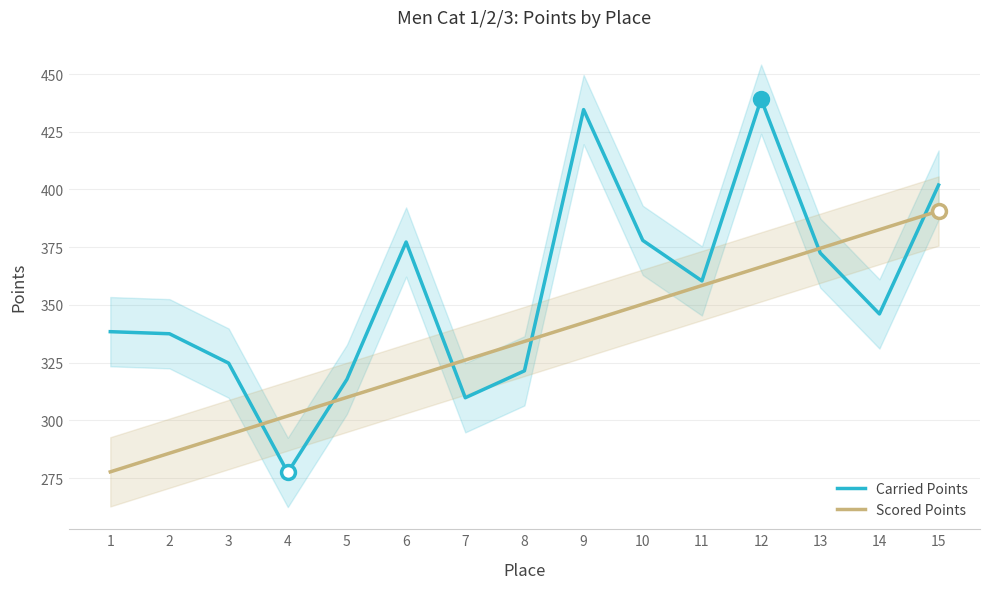

Is this an area chart (filled region under the line)?

No